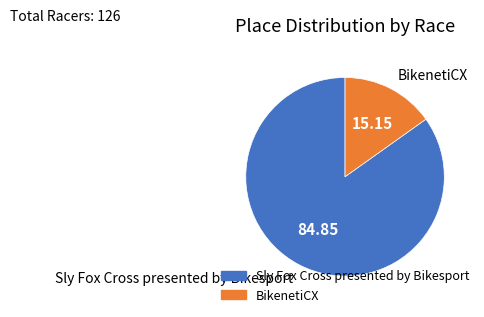

What is the ratio of the value at Sly Fox Cross presented by Bikesport to the value at BikenetiCX?

5.6